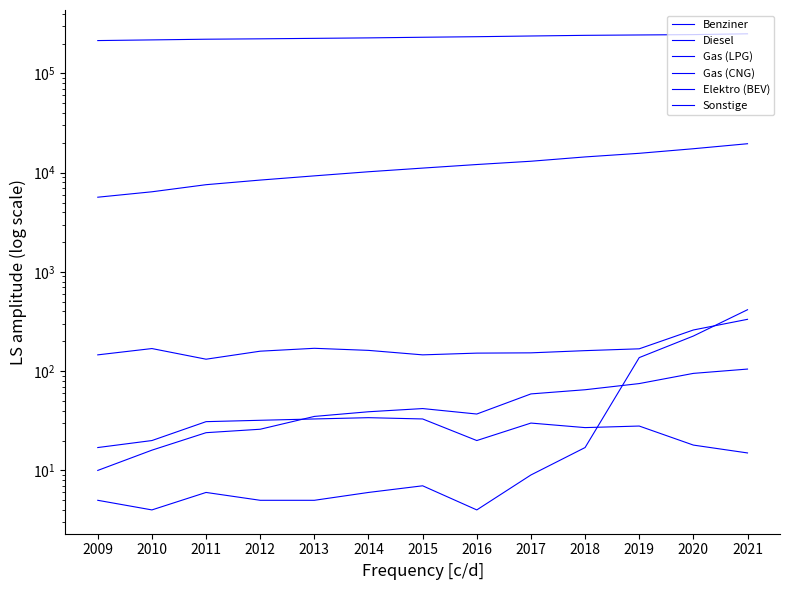

Is it true that Gas (LPG) equals 54 at 2012?

False